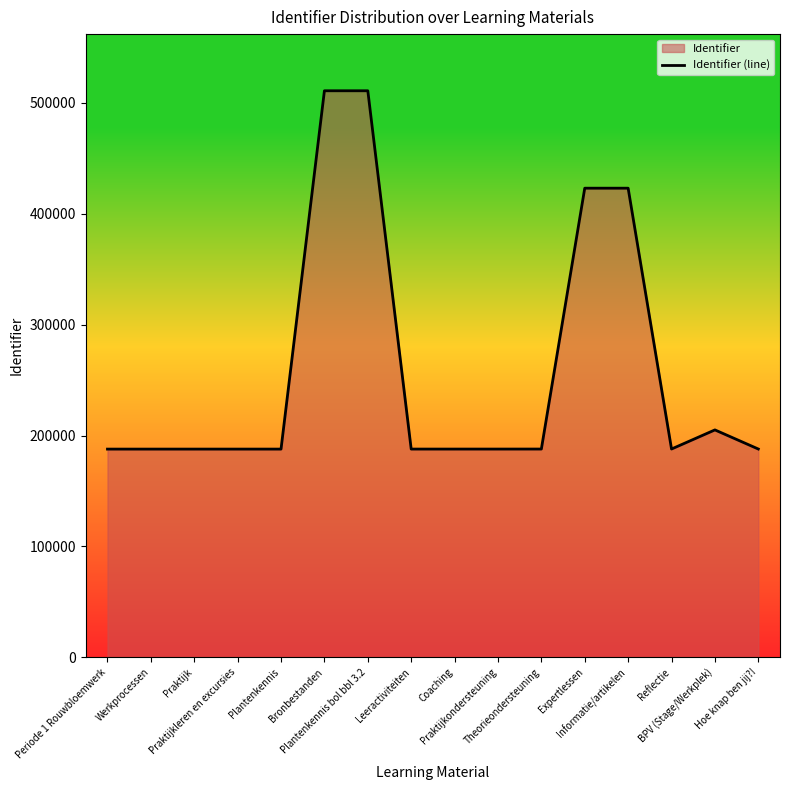

What is the value of the 8th point from the left?

187860